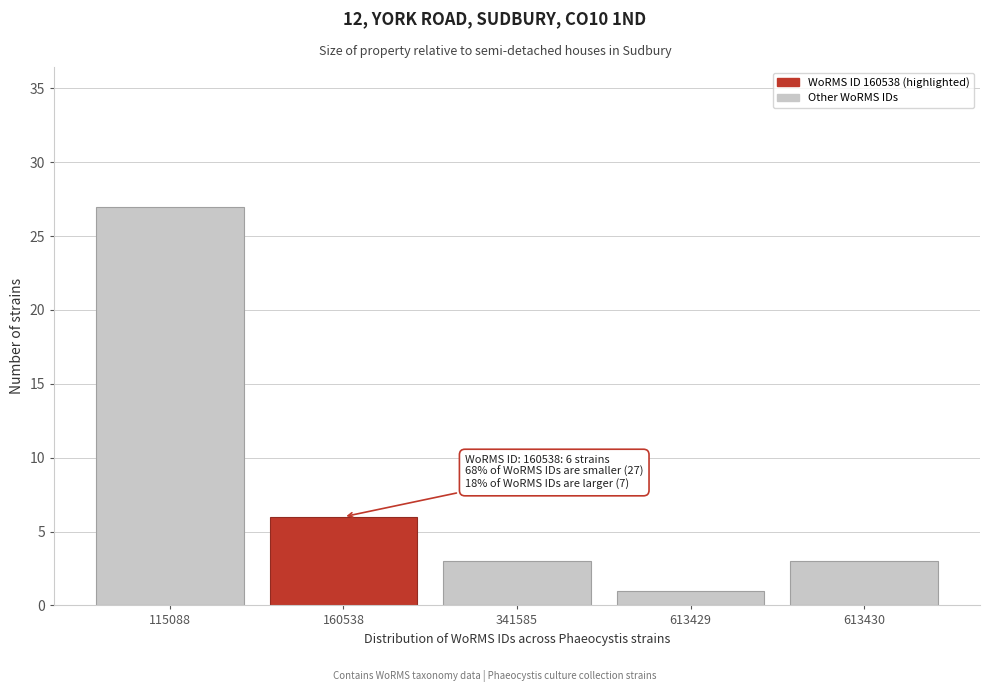

Reading left to right, what are all the values shown in this chart?

115088=27	160538=6	341585=3	613429=1	613430=3